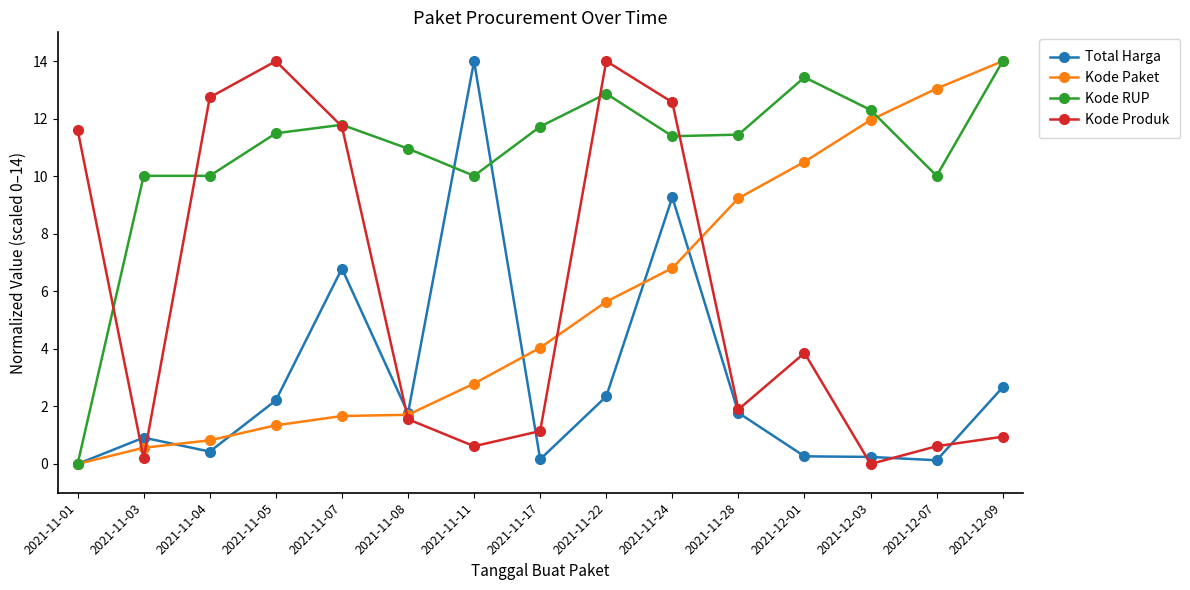

Rank the series at 2021-12-03 from highest to lowest value.

Kode RUP, Kode Paket, Total Harga, Kode Produk